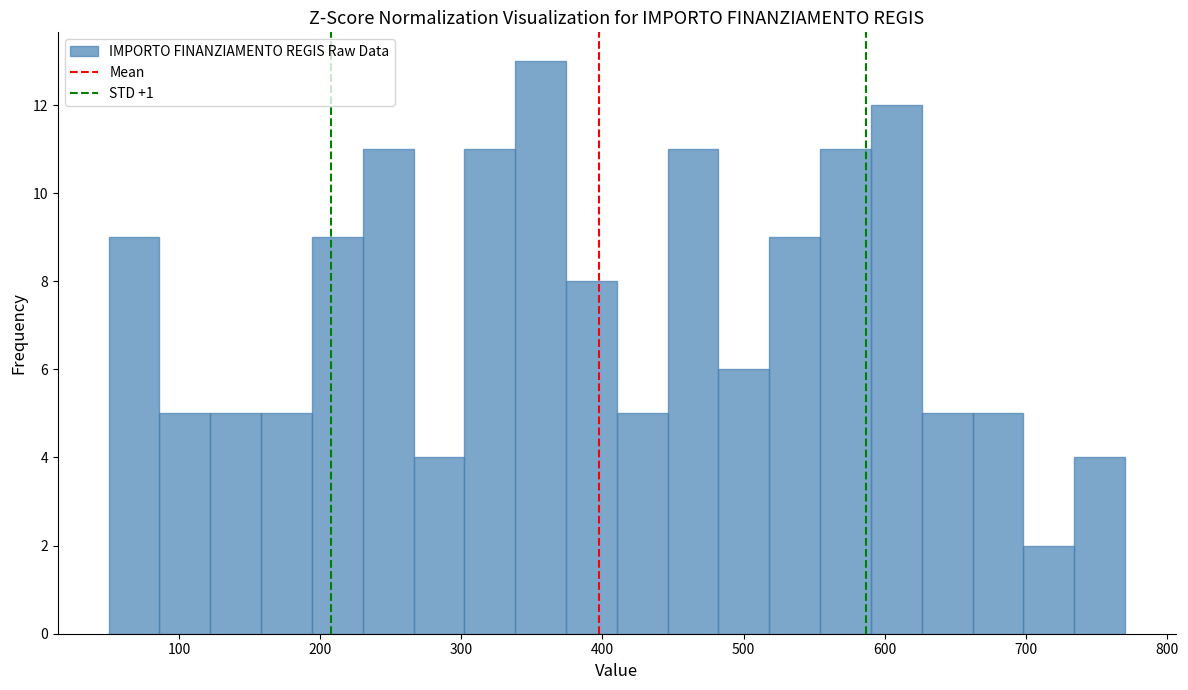

Read against the x-axis, roughly where is the centre of the tallest bar?

360